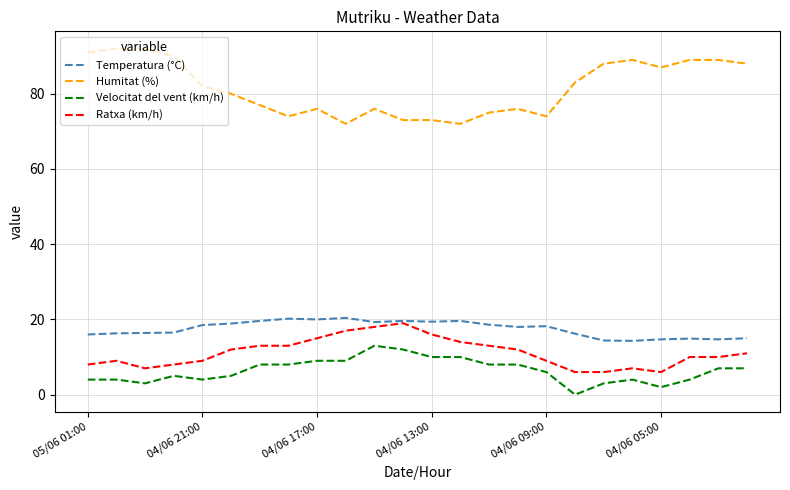

True or false: Ratxa (km/h) and Velocitat del vent (km/h) intersect in this chart.

False